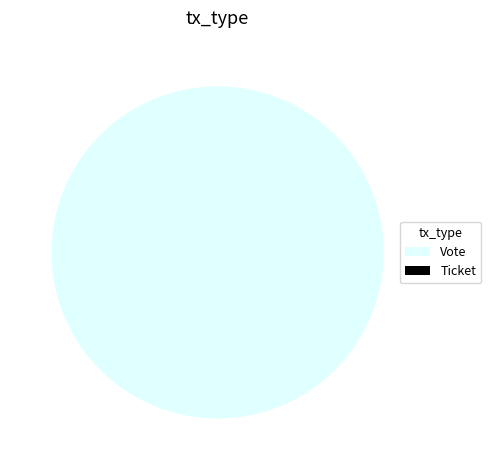

Rank the categories by value from lowest to highest.

Ticket, Vote